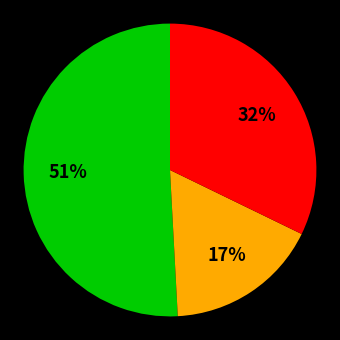

Does any single category account for the majority?

Yes